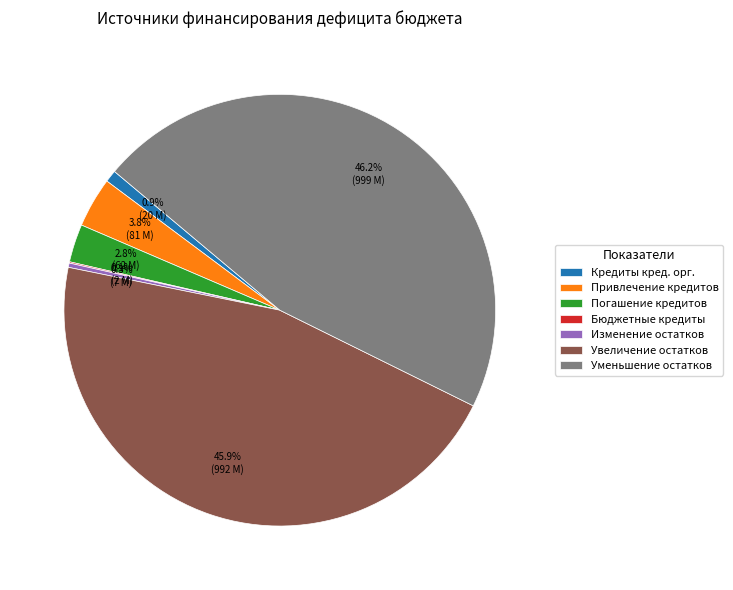

Combined, what portion of the pie is Уменьшение остатков and Погашение кредитов?

49.0%